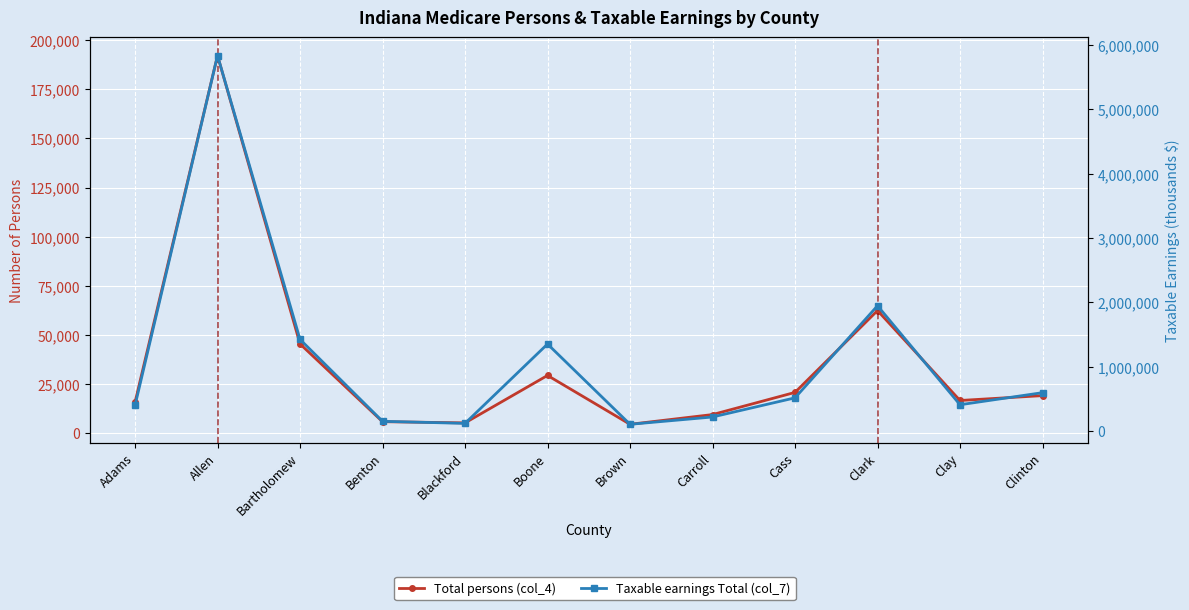

List the labels in order of Total persons (col_4) value, smallest first.

Brown, Blackford, Benton, Carroll, Adams, Clay, Clinton, Cass, Boone, Bartholomew, Clark, Allen